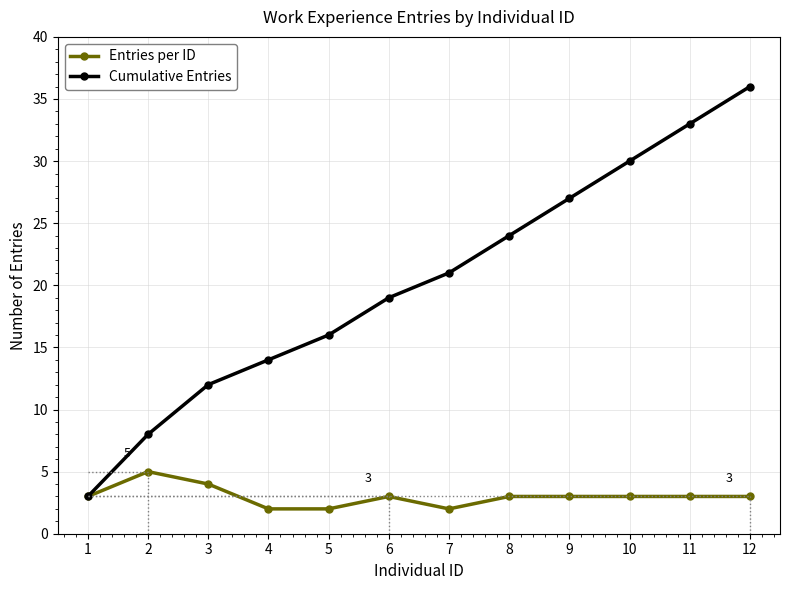

What is the greatest value displayed?

36